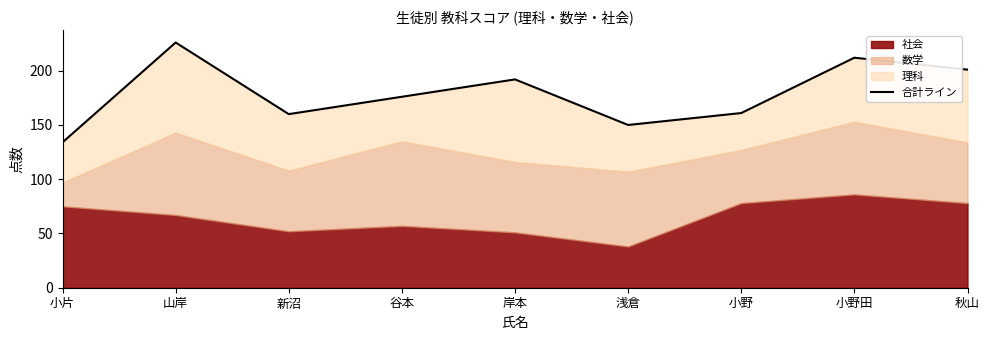

Reading left to right, transcribe all the data shown in this chart.

134	226	160	176	192	150	161	212	201